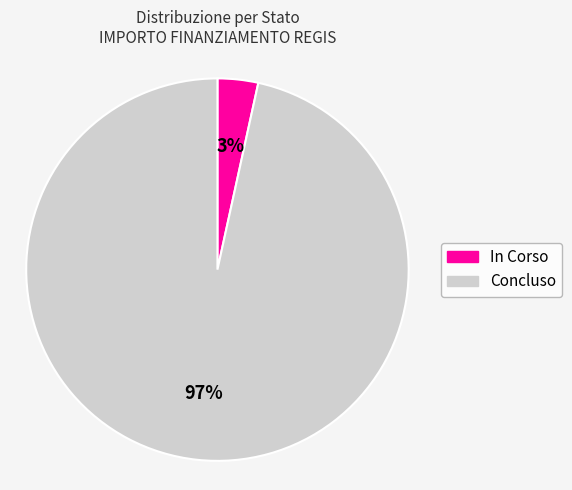

To the nearest percent, what is the combined percentage of Concluso and In Corso?

100%